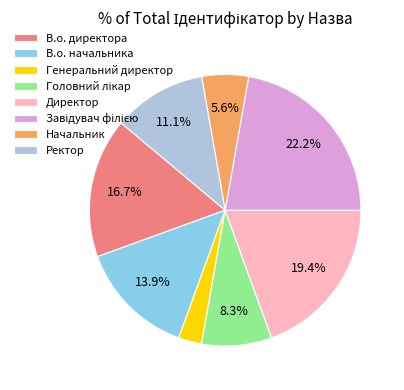

What percentage is NOT represented by В.о. начальника?

86.1%